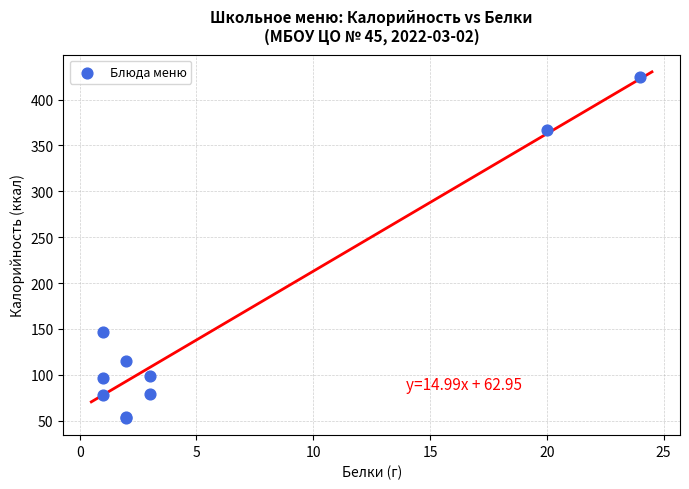

What Y value in the scatter plot is closest to 239?

147